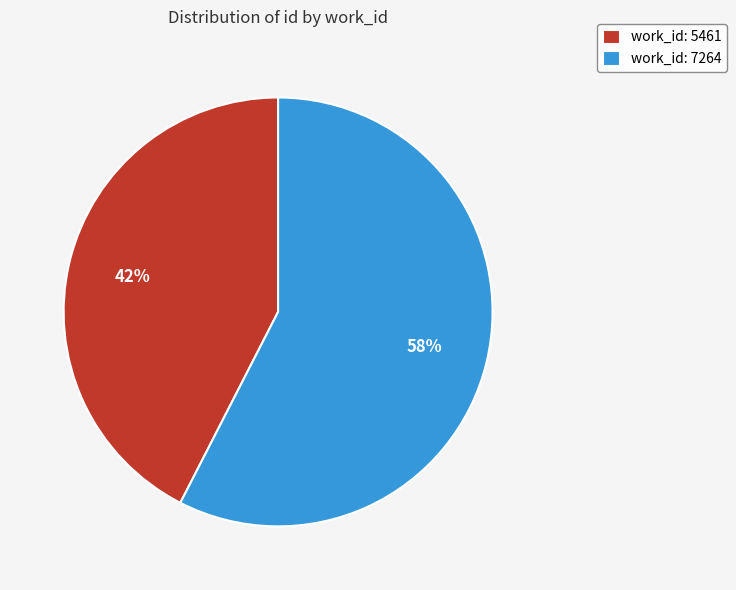

To the nearest percent, what portion does work_id: 7264 represent?

58%